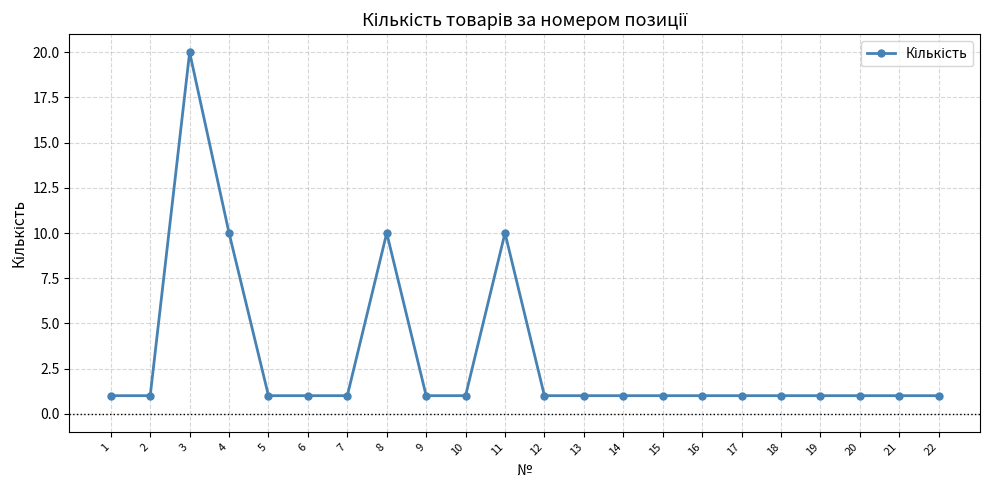

Which has a higher value, 18 or 11?

11